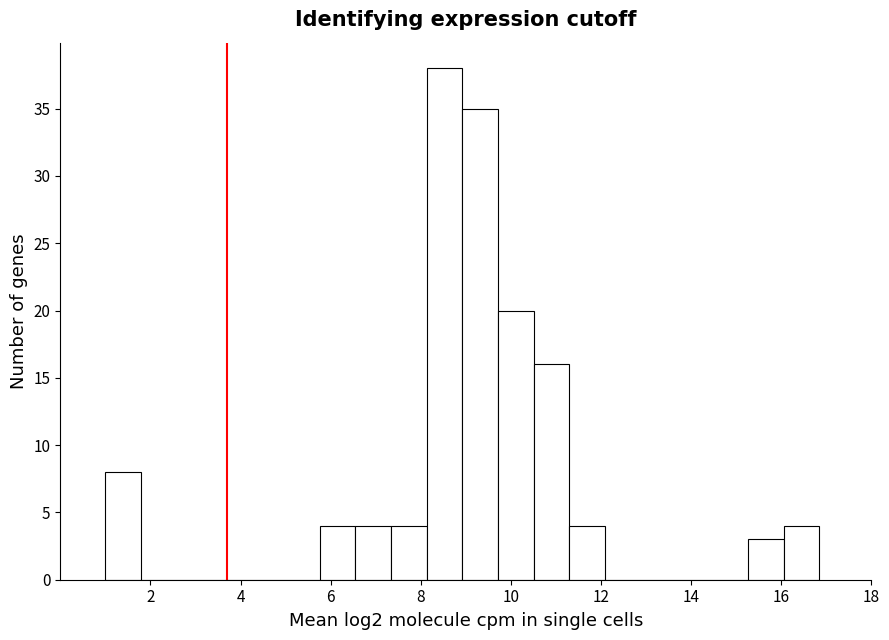

Read against the x-axis, roughly where is the centre of the tallest bar?

8.6